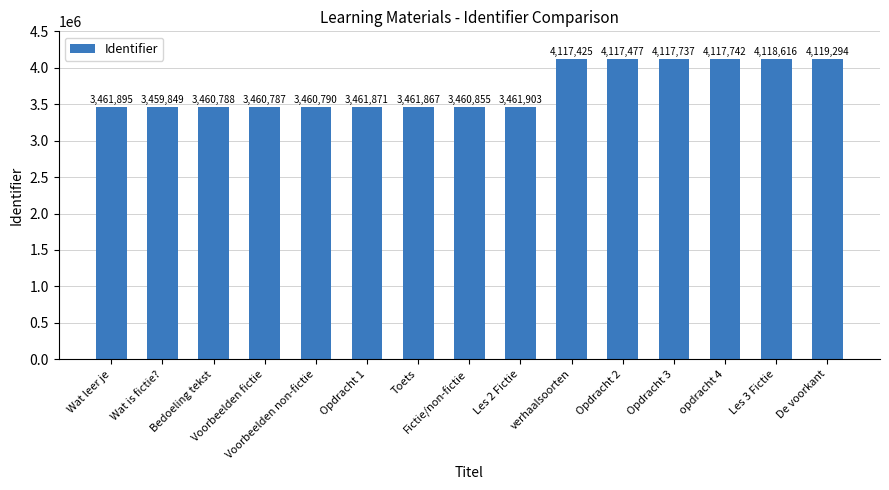

List the labels in order of value, largest first.

De voorkant, Les 3 Fictie, opdracht 4, Opdracht 3, Opdracht 2, verhaalsoorten, Les 2 Fictie, Wat leer je, Opdracht 1, Toets, Fictie/non-fictie, Voorbeelden non-fictie, Bedoeling tekst, Voorbeelden fictie, Wat is fictie?